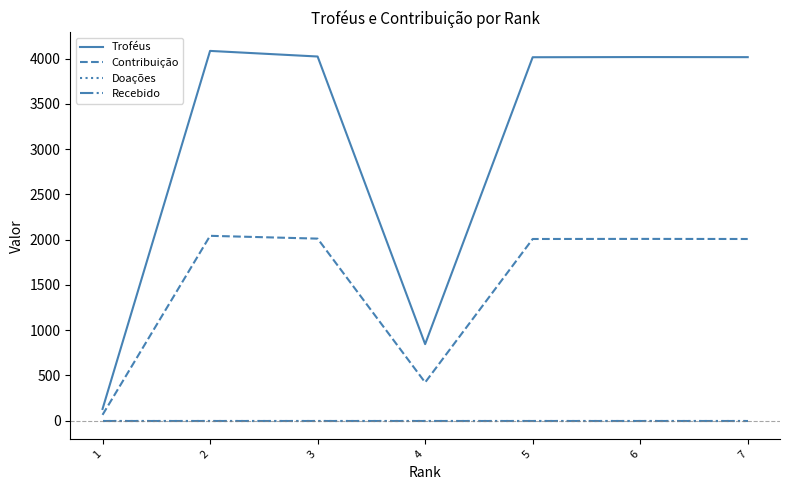

Does the chart display data point markers on the line(s)?

No